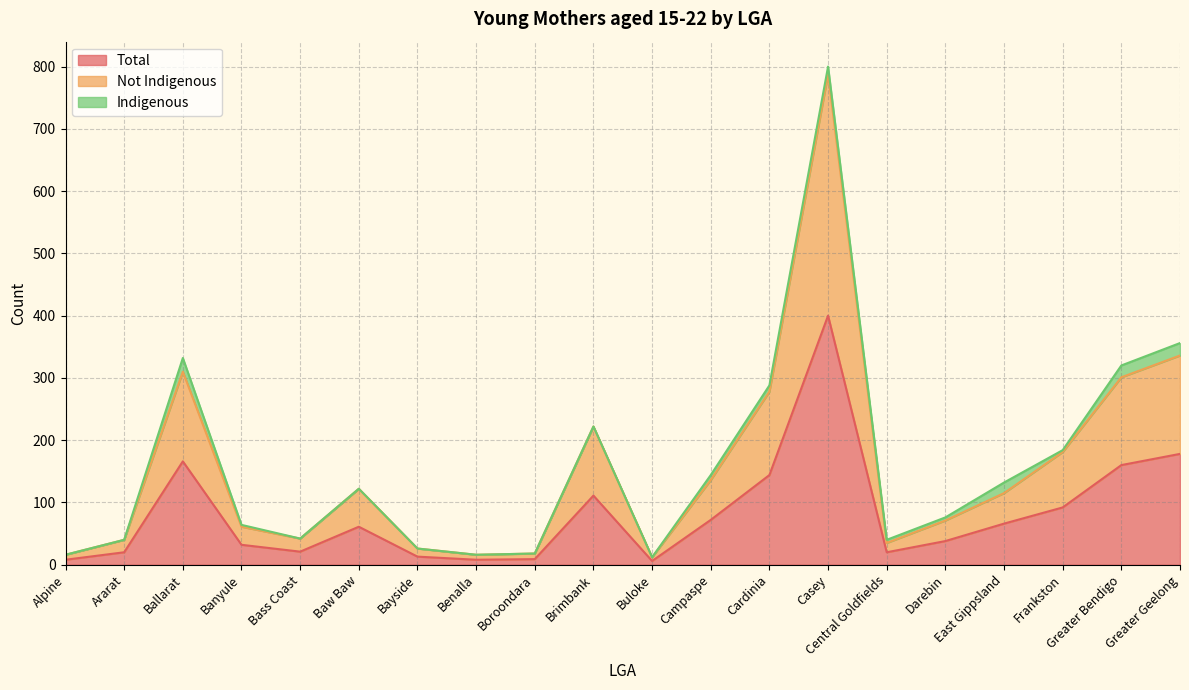

At which label does Total reach its peak?

Casey